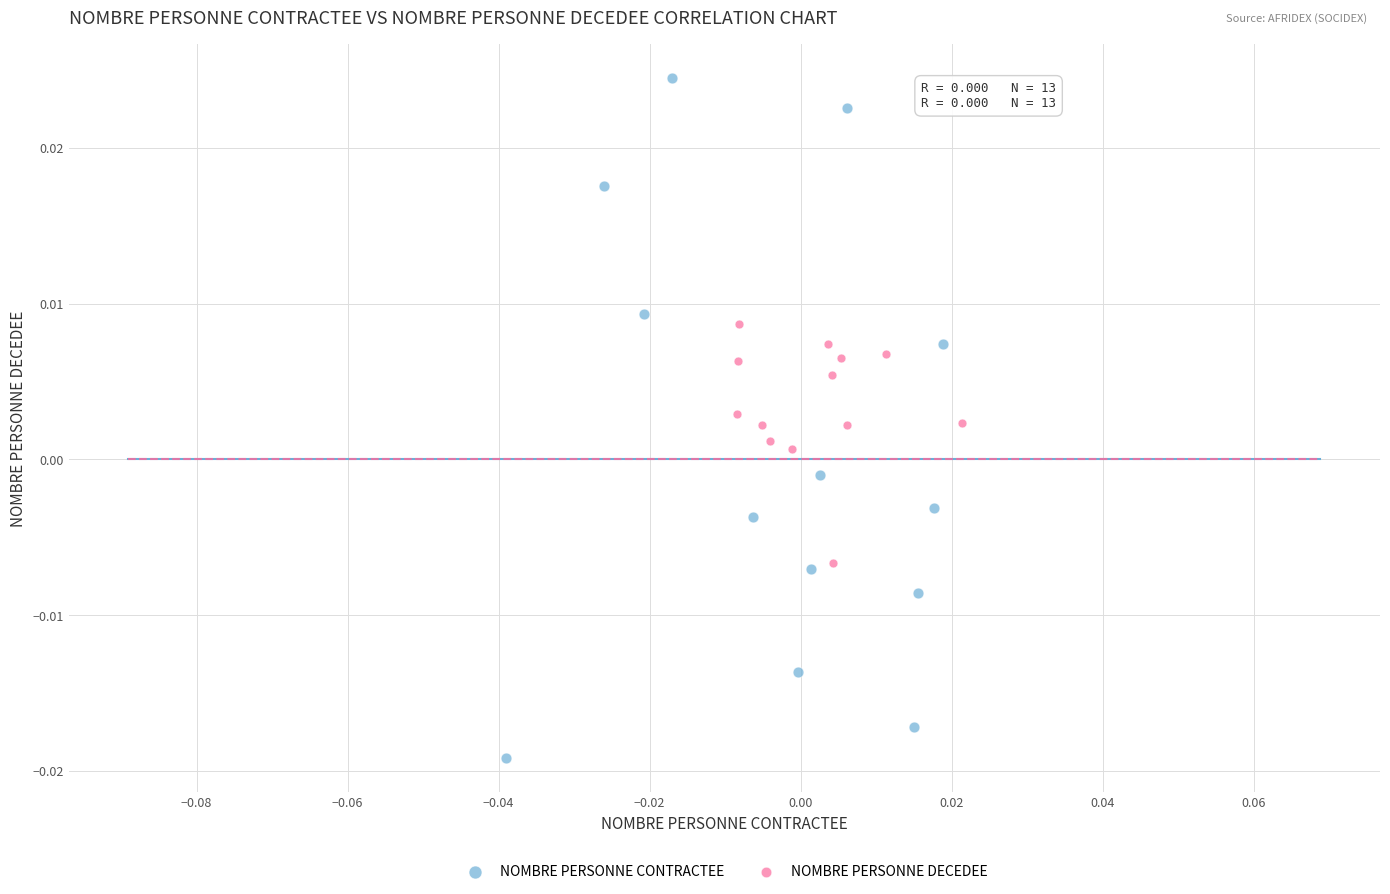

Which series has the largest Y range (max minus min)?

NOMBRE PERSONNE CONTRACTEE